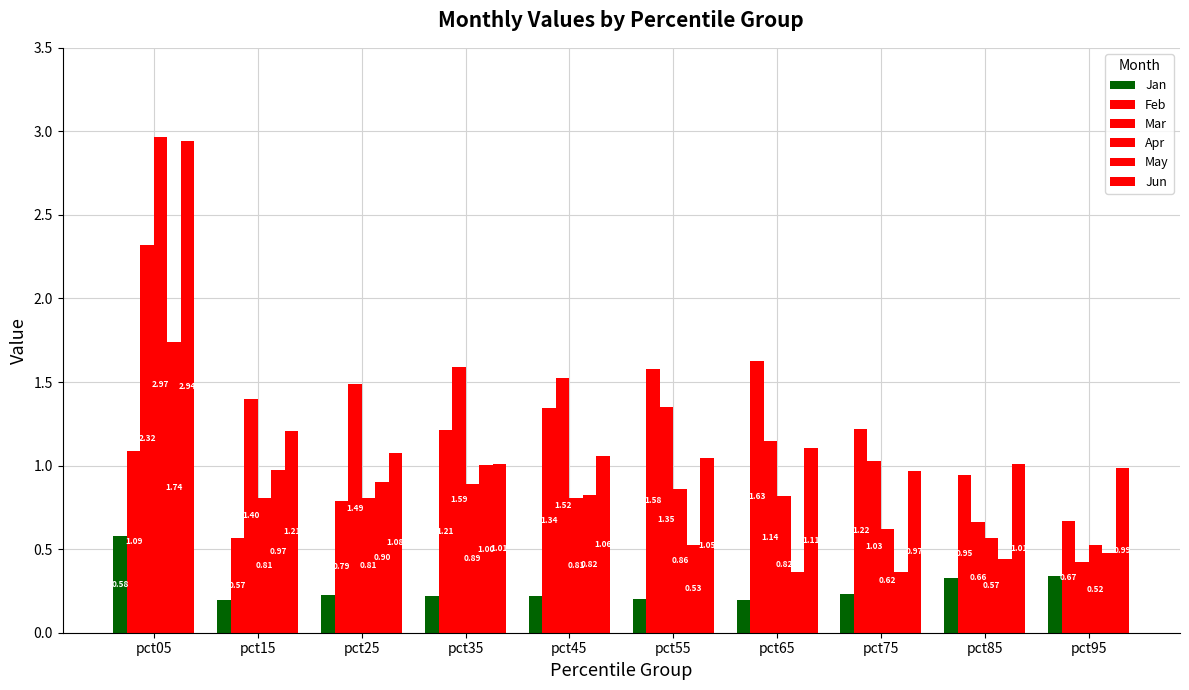

Reading right to left, transcribe all the data shown in this chart.

Jan: 0.3	0.3	0.2	0.2	0.2	0.2	0.2	0.2	0.2	0.6
Feb: 0.7	0.9	1.2	1.6	1.6	1.3	1.2	0.8	0.6	1.1
Mar: 0.4	0.7	1.0	1.1	1.4	1.5	1.6	1.5	1.4	2.3
Apr: 0.5	0.6	0.6	0.8	0.9	0.8	0.9	0.8	0.8	3.0
May: 0.5	0.4	0.4	0.4	0.5	0.8	1.0	0.9	1.0	1.7
Jun: 1.0	1.0	1.0	1.1	1.0	1.1	1.0	1.1	1.2	2.9